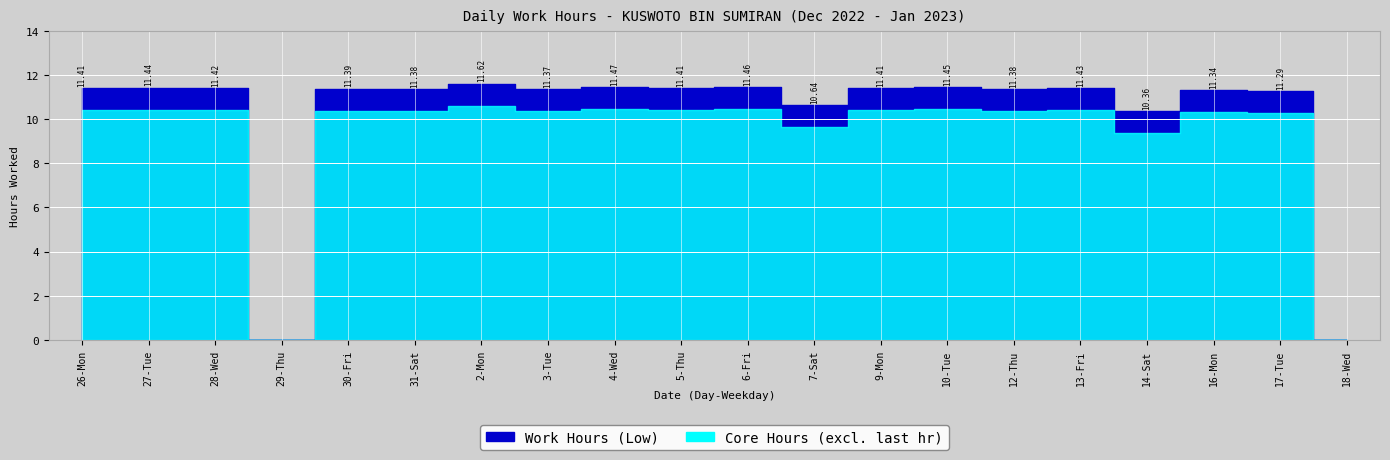

Rank the categories by value from lowest to highest.

29-Thu, 18-Wed, 14-Sat, 7-Sat, 17-Tue, 16-Mon, 3-Tue, 31-Sat, 12-Thu, 30-Fri, 26-Mon, 5-Thu, 9-Mon, 28-Wed, 13-Fri, 27-Tue, 10-Tue, 6-Fri, 4-Wed, 2-Mon